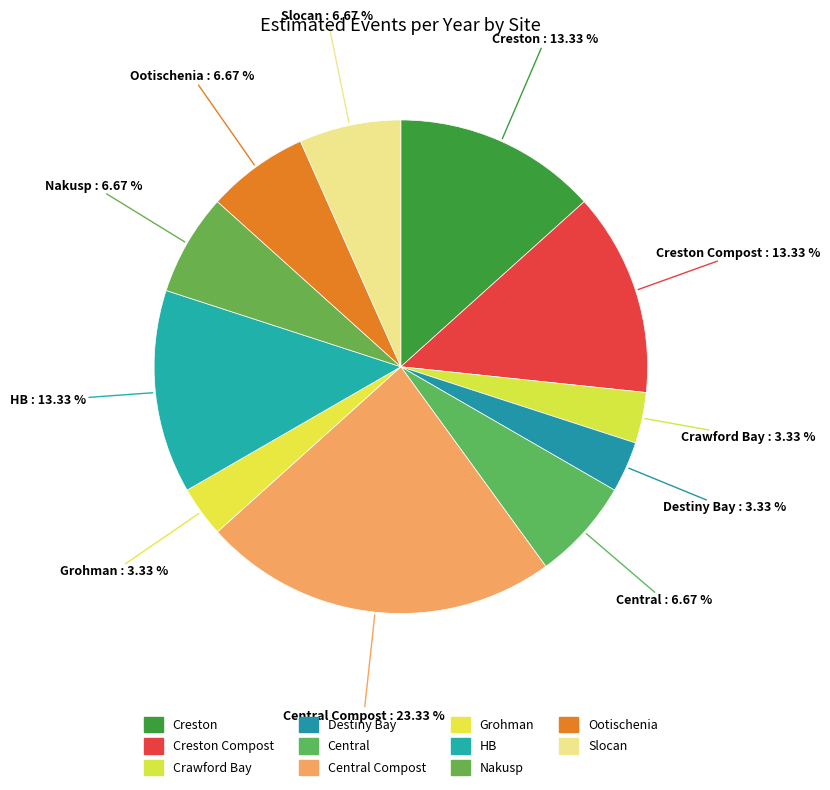

Which has a higher value, Crawford Bay or Creston?

Creston